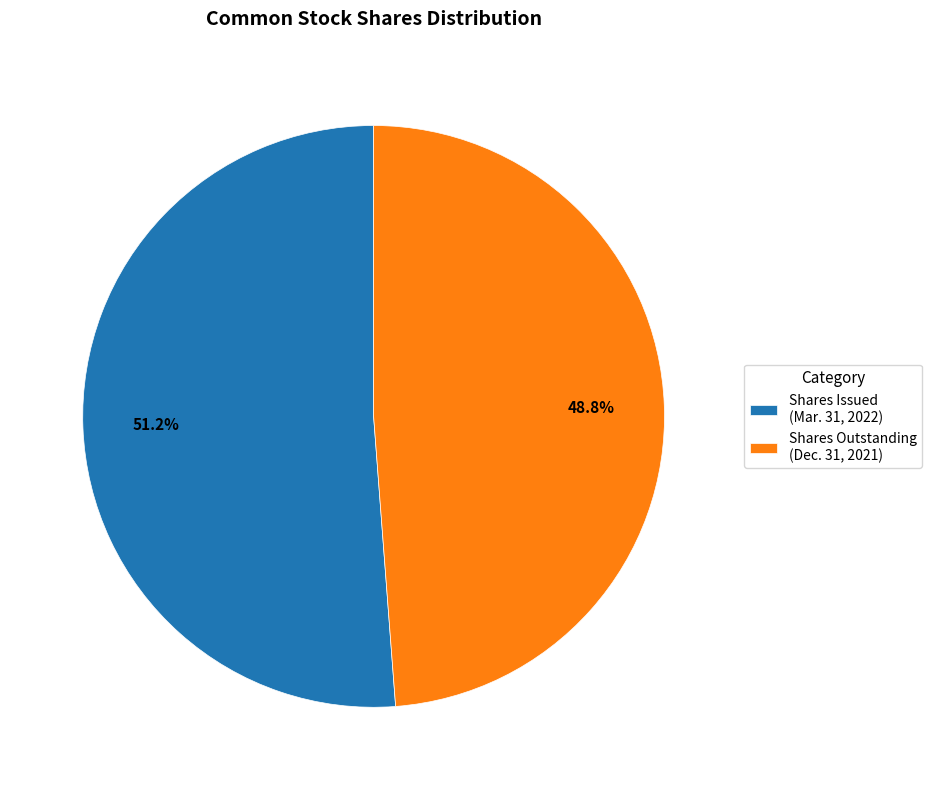

Approximately how many times larger is the value at Shares Outstanding (Dec. 31, 2021) compared to Shares Issued (Mar. 31, 2022)?

1.0